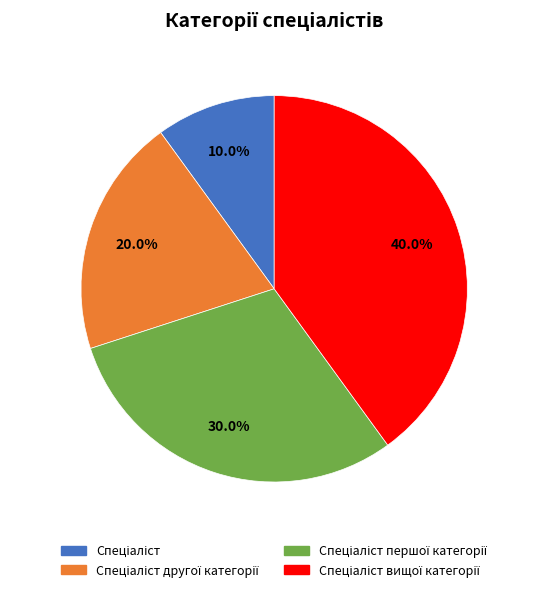

How many segments does this pie chart have?

4